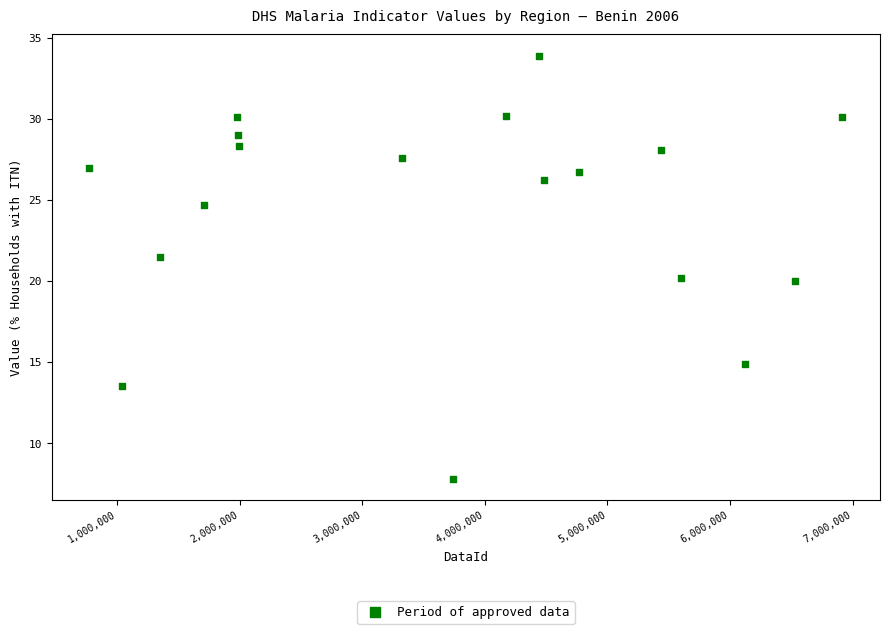

What is the range of Y values (max minus min)?

26.1